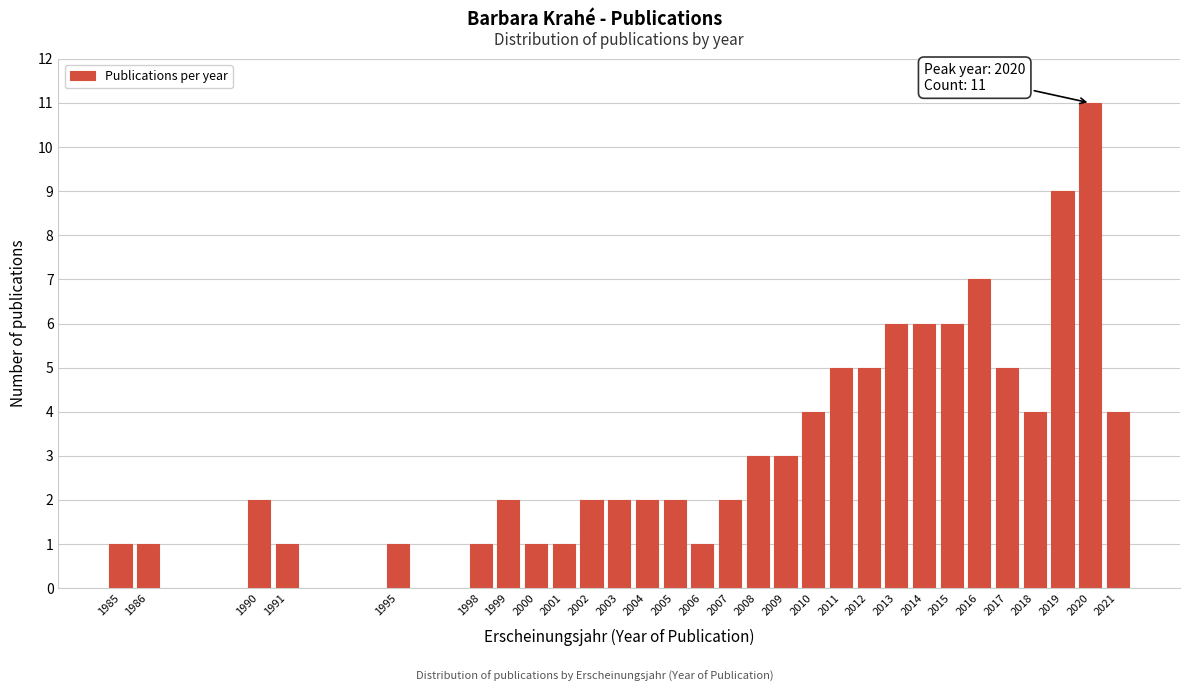

Reading left to right, list all the values displayed in this chart.

1	1	2	1	1	1	2	1	1	2	2	2	2	1	2	3	3	4	5	5	6	6	6	7	5	4	9	11	4